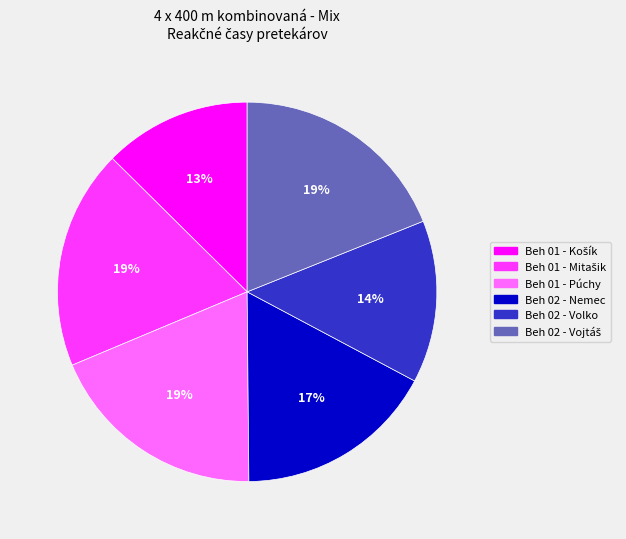

Is there any slice that represents more than half of the pie?

No